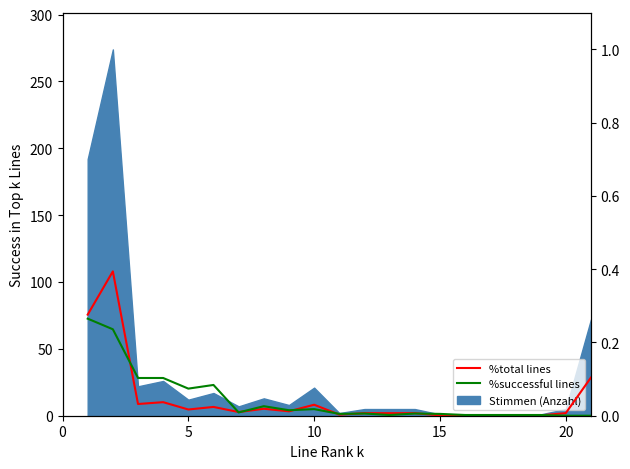

At which label is %successful lines closest to 0?

20